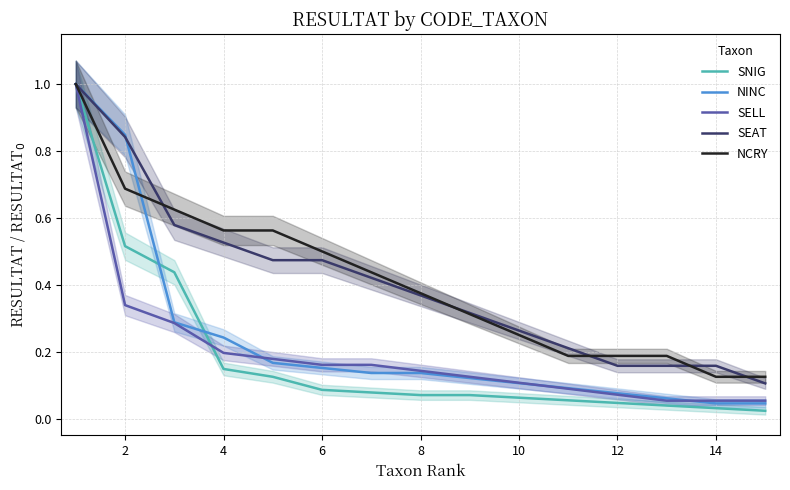

What is the sum of all NINC values?

3.5